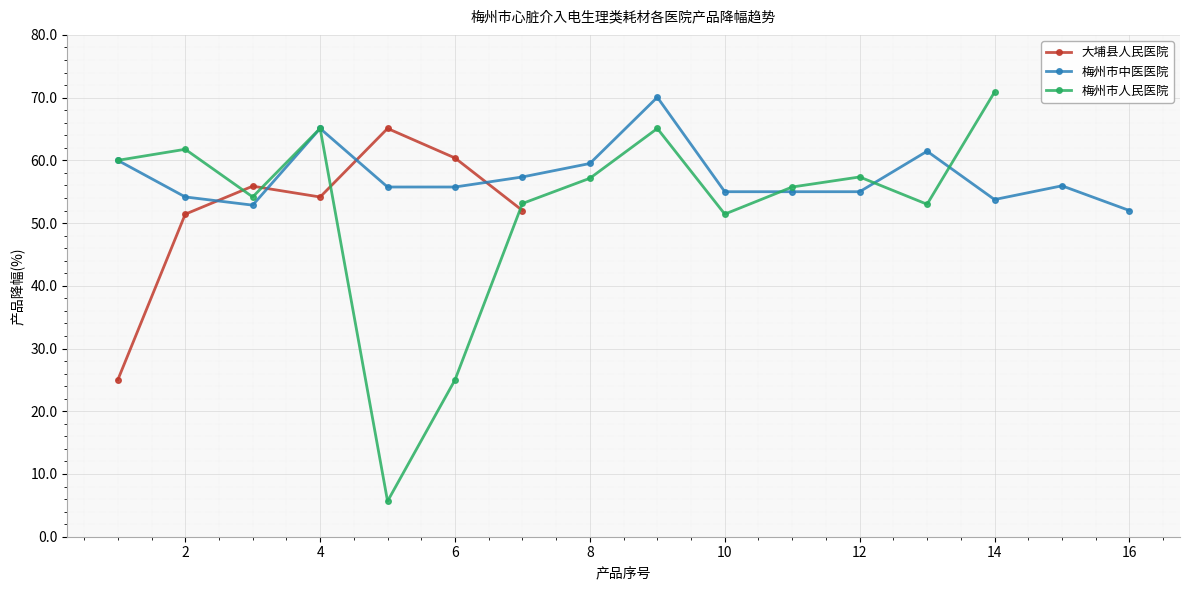

What is the label of the 2nd point from the right?

梅州市中医医院